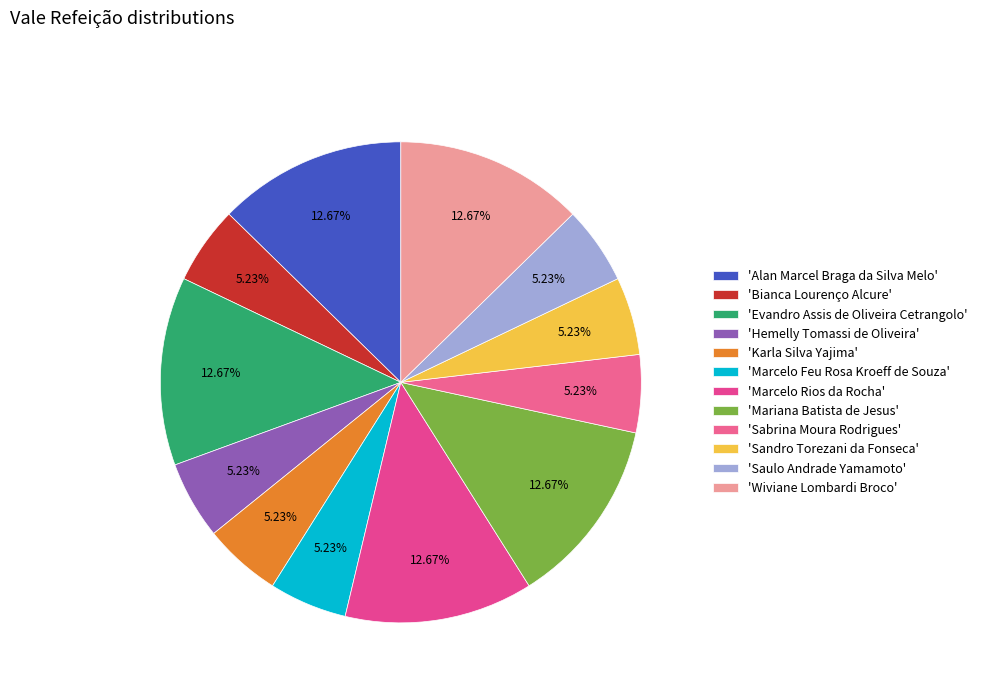

Does any single category account for the majority?

No